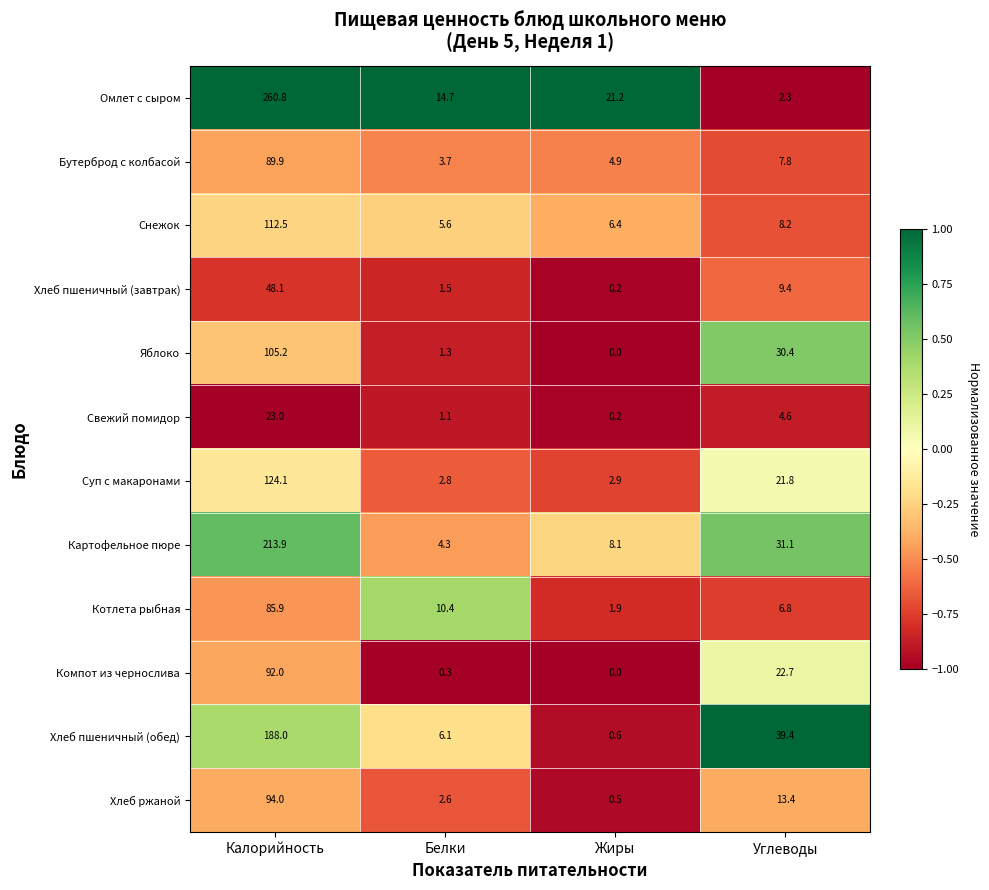

What is the minimum value for Суп с макаронами?

2.8